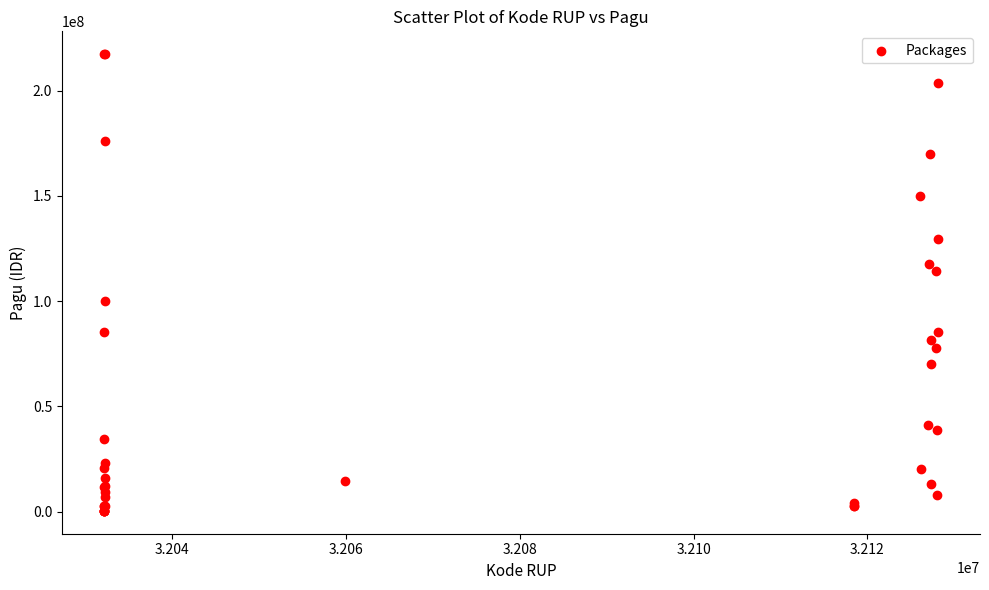

What Y value in the scatter plot is closest to 108830000?

114296000